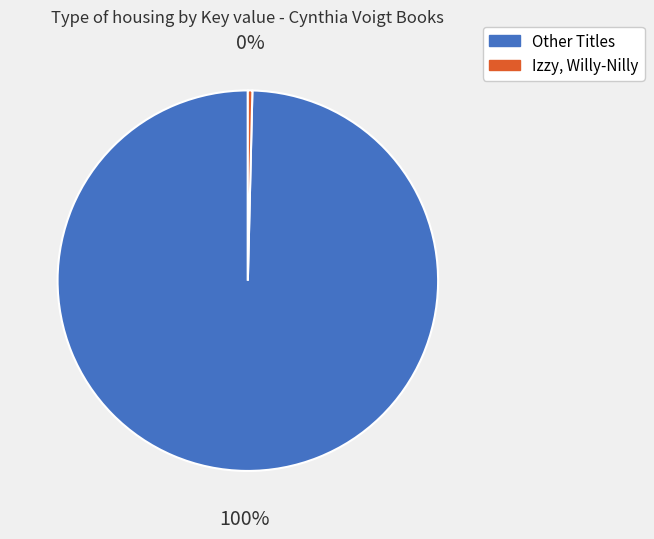

Does any single category account for the majority?

Yes